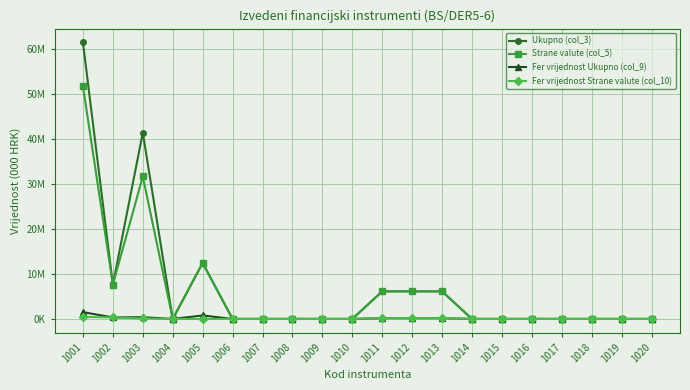

What is the difference between the Strane valute (col_5) values at 1009 and 1011?

6132450